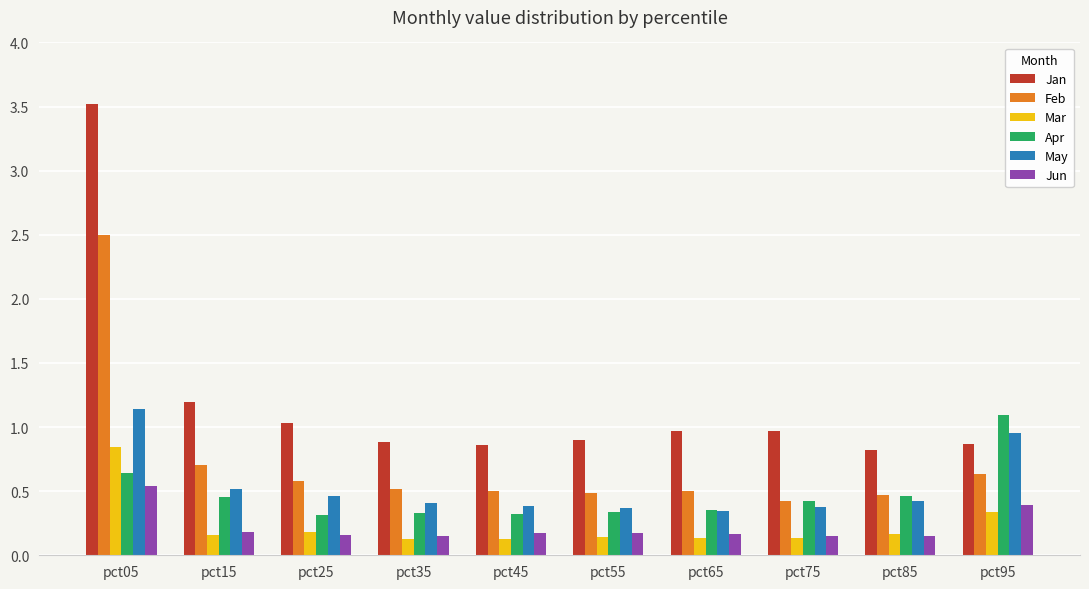

The value of Apr at pct55 is 0.3. True or false?

True